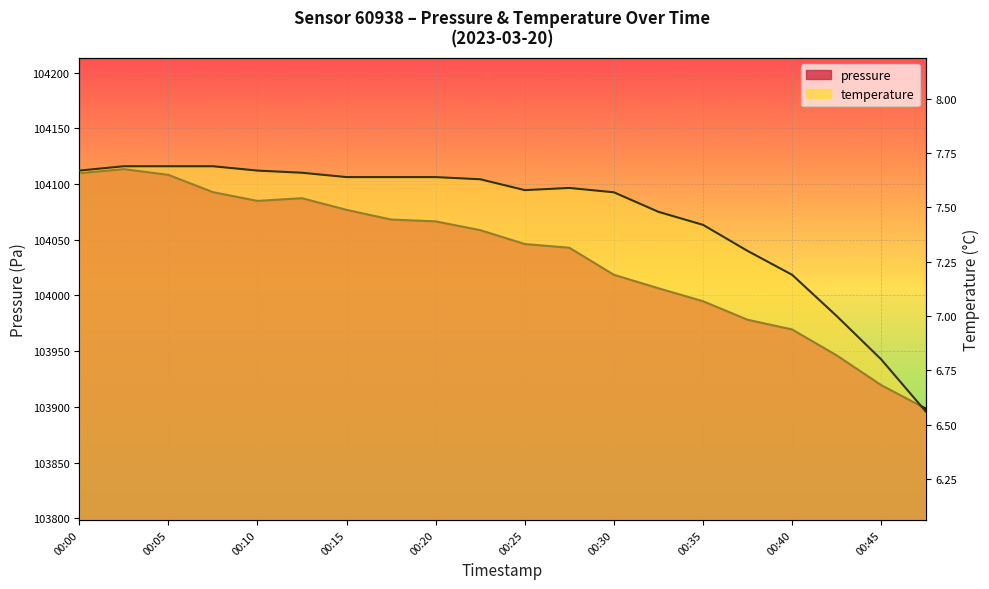

True or false: temperature and pressure intersect in this chart.

False